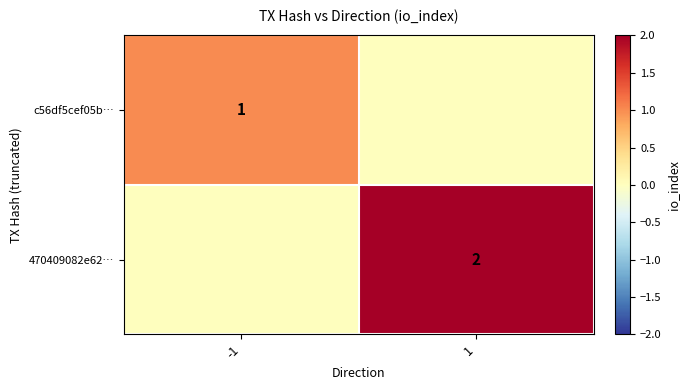

The 470409082e62… series shows 1 at 1. True or false?

False